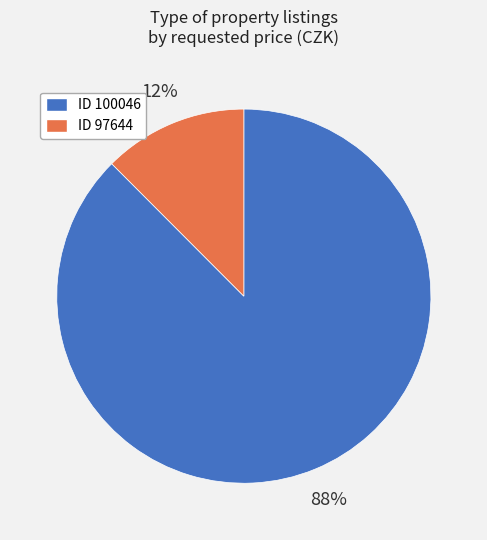

Does any single category account for the majority?

Yes